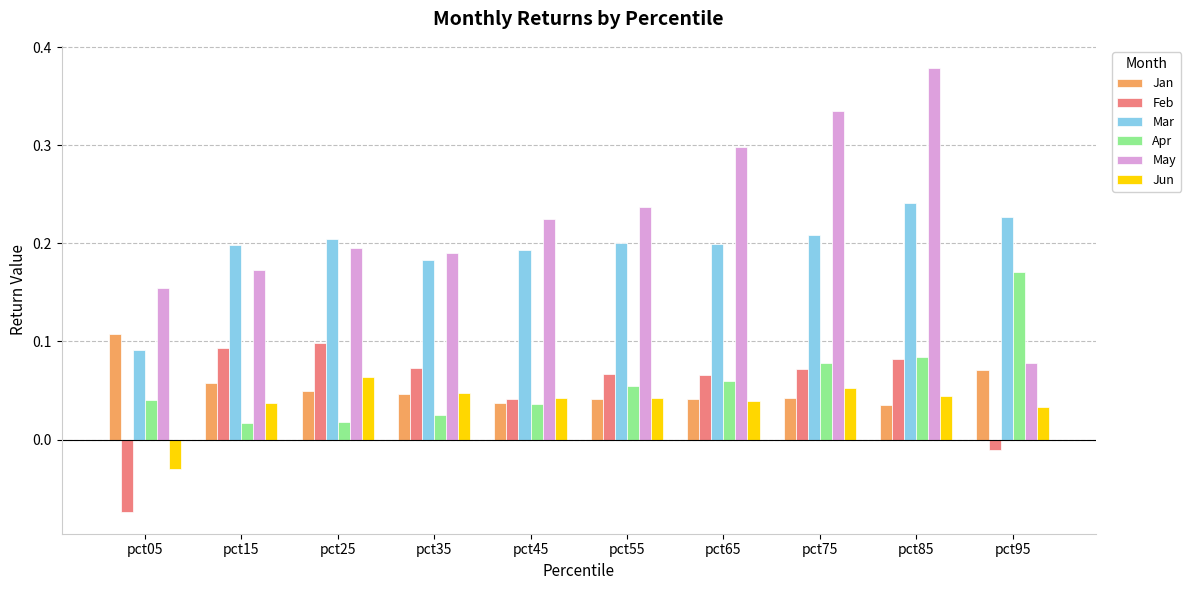

Which category has the highest value in the May series?

pct85